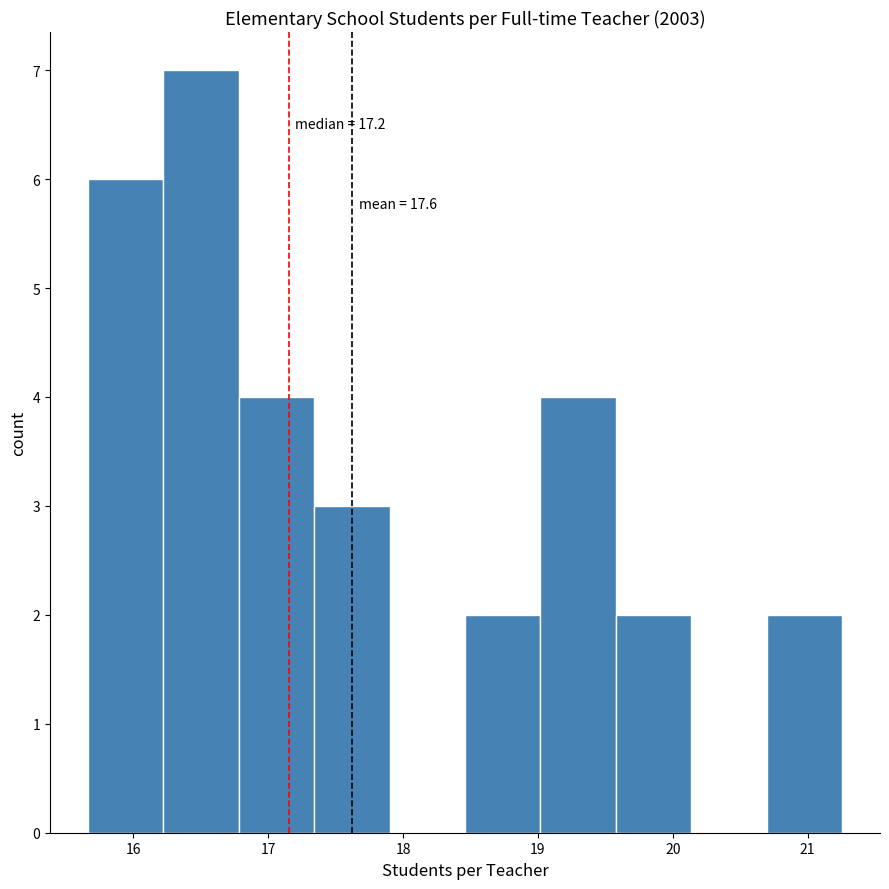

Which range on the x-axis has the tallest bar?

16.2 to 16.8